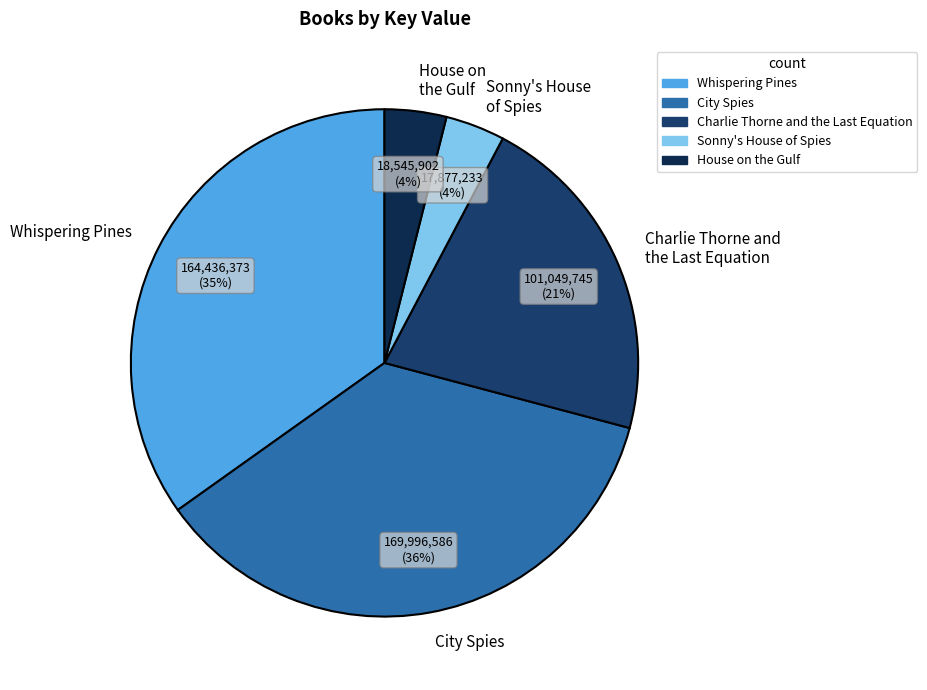

Which has a higher value, City Spies or Sonny's House of Spies?

City Spies